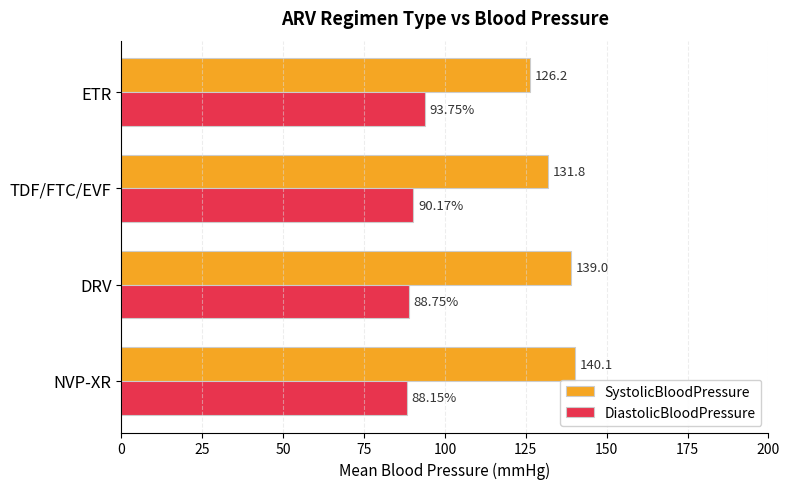

Where is DiastolicBloodPressure nearest to the value 90?

TDF/FTC/EVF